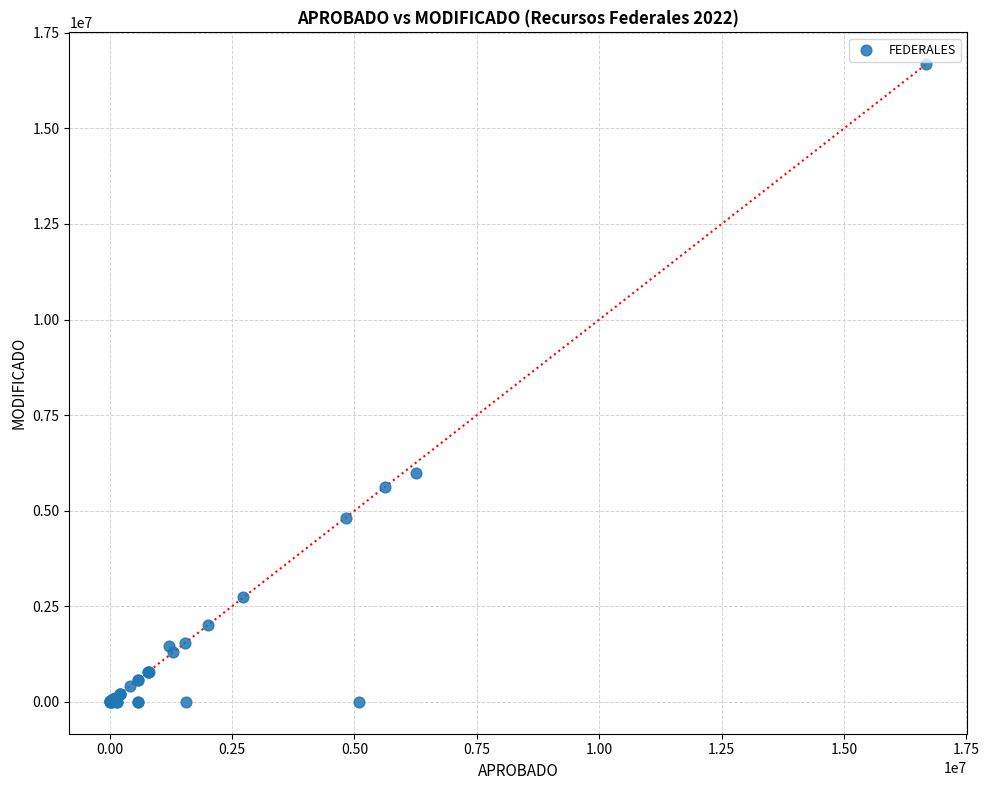

What Y value in the scatter plot is closest to 8339368?

5992837.3